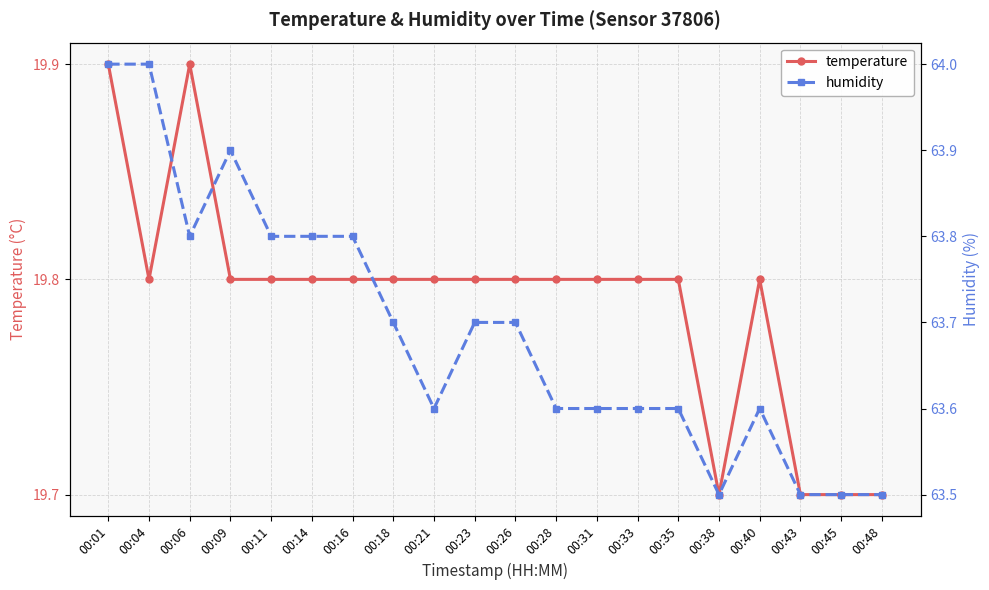

What is the sum of all humidity values?

1273.8